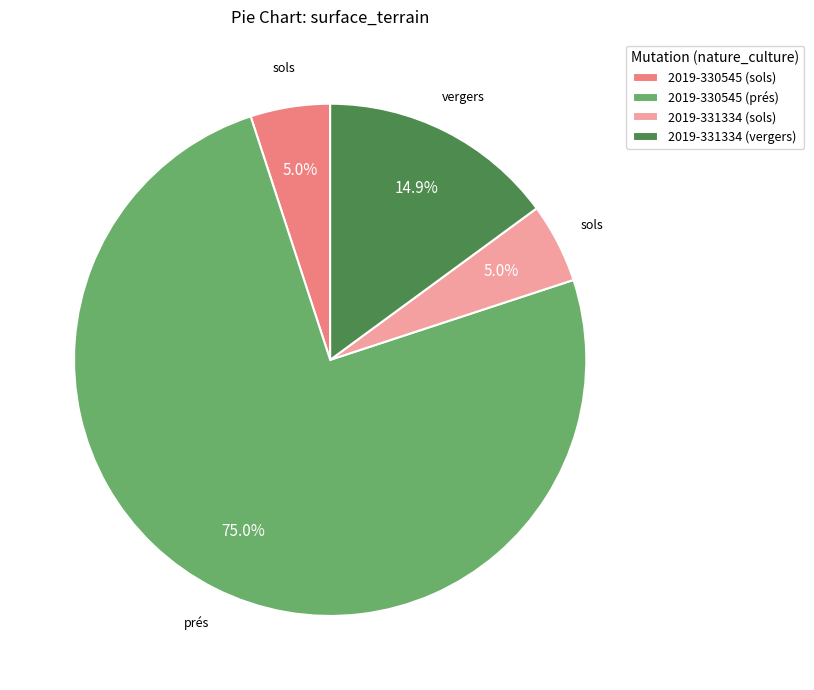

To the nearest percent, what is the difference between the largest and smallest slice percentages?

70%